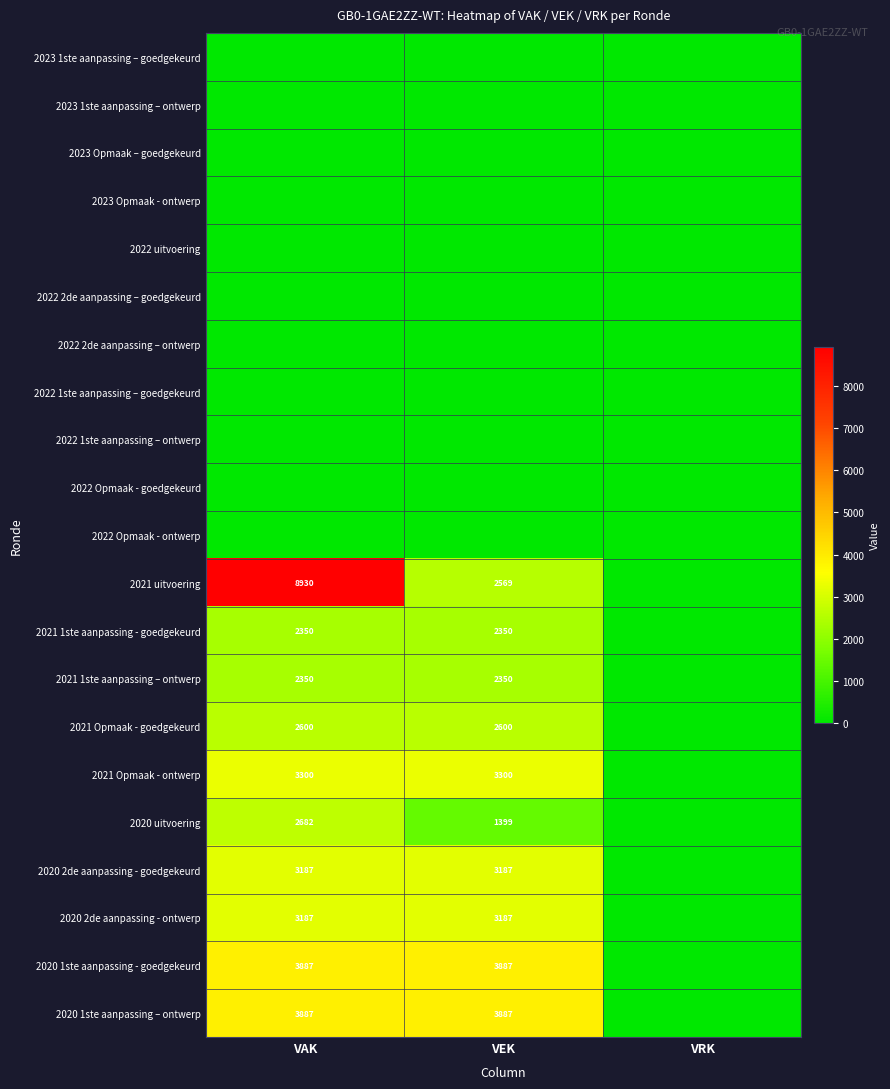

The value of 2021 Opmaak - ontwerp at VEK is 5322. True or false?

False